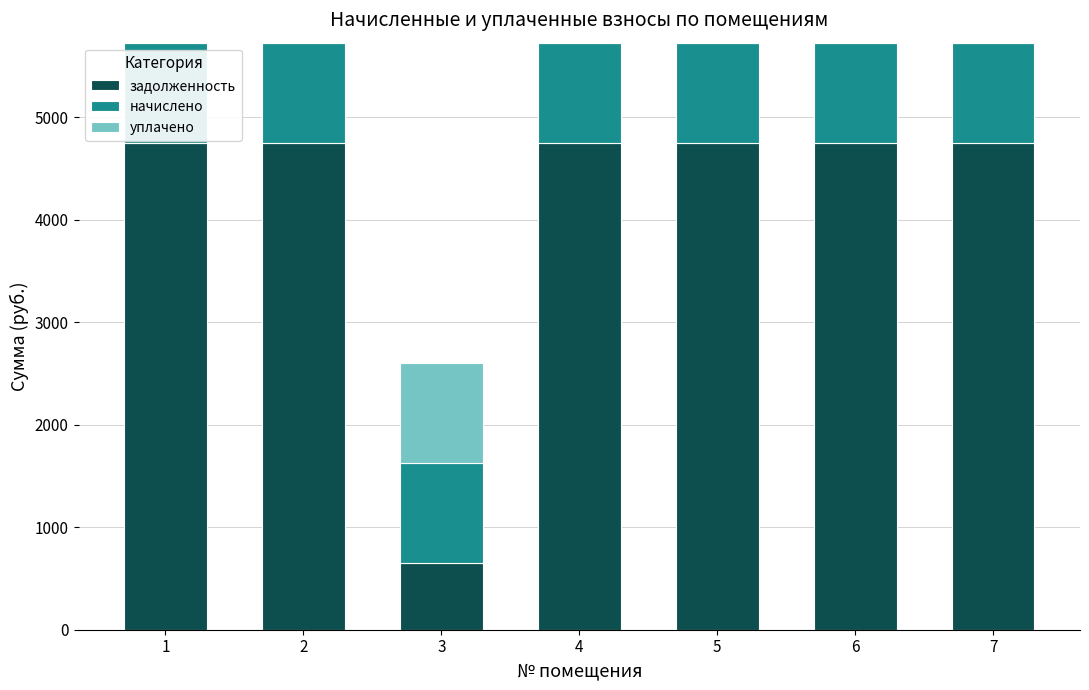

What is the sum of all задолженность values?

29153.0